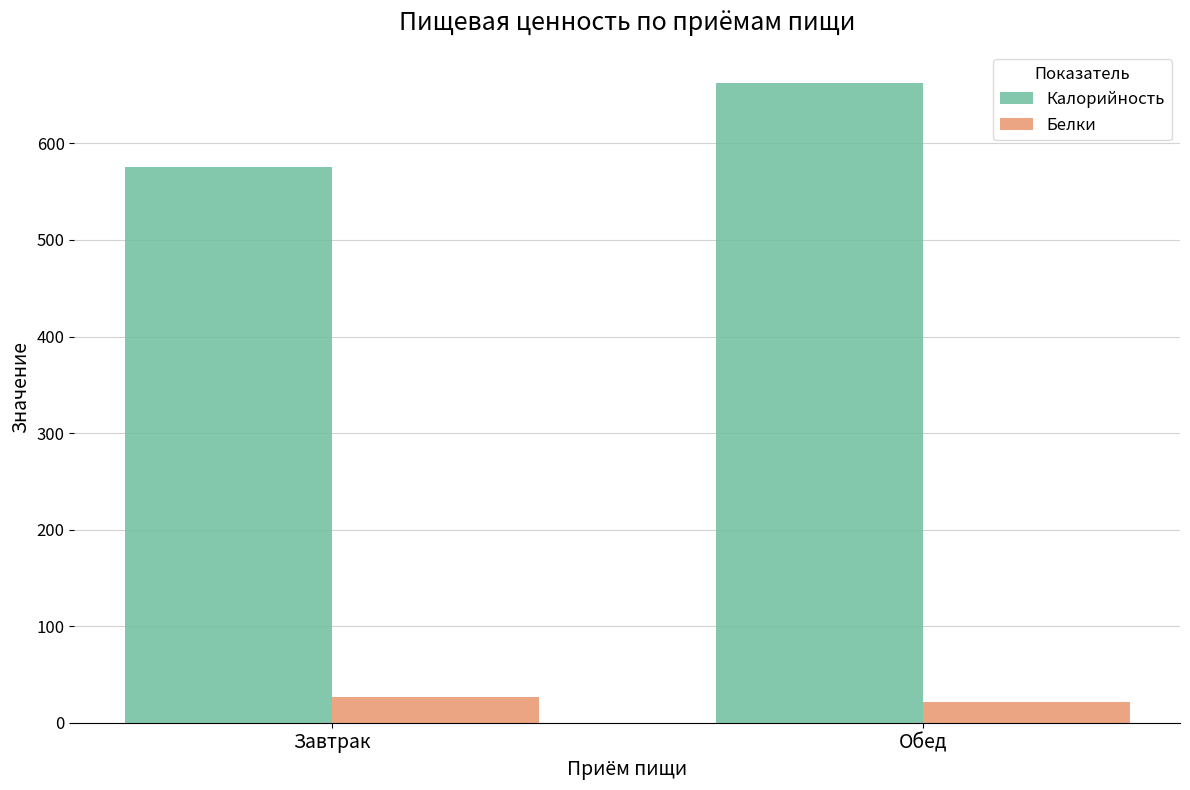

How many data points in Белки are above 26?

1